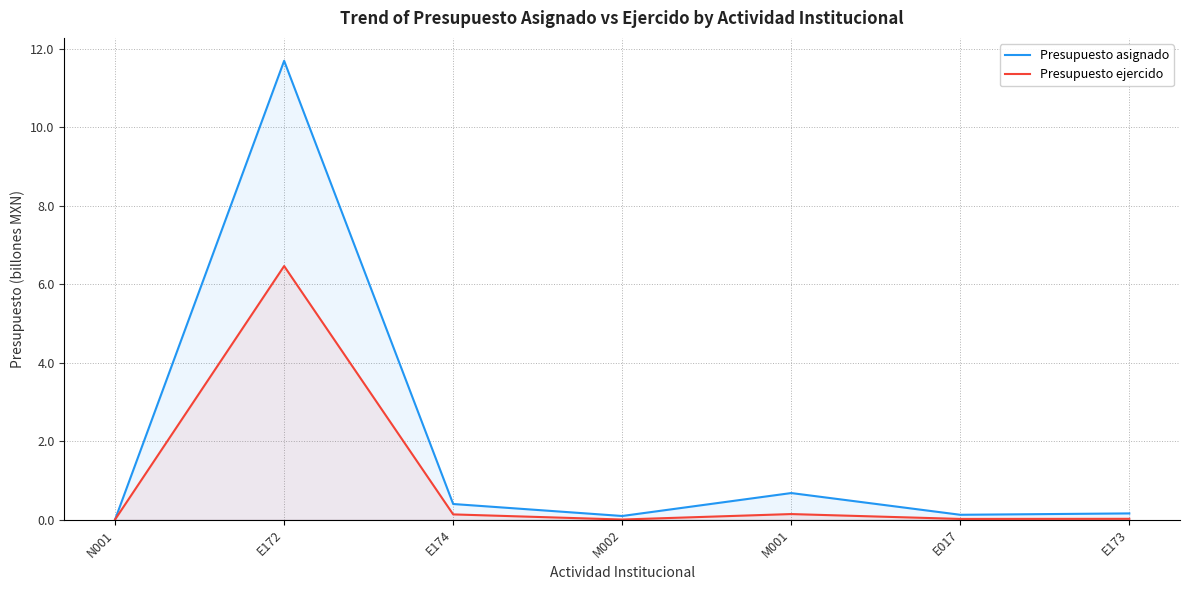

Rank the series by their average value, from lowest to highest.

Presupuesto ejercido, Presupuesto asignado